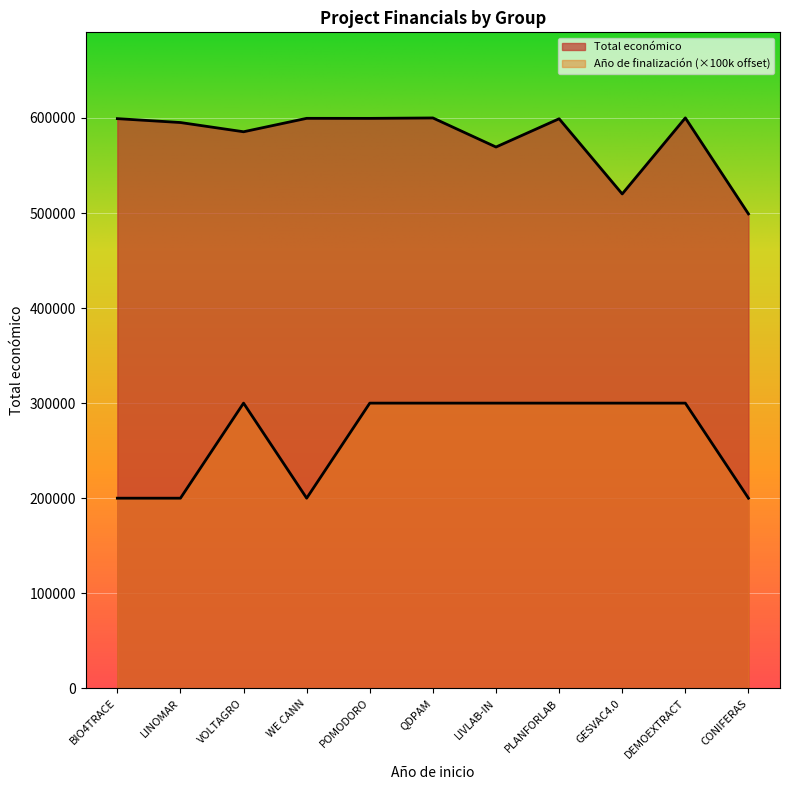

What is the difference between the highest and lowest values at POMODORO?

299540